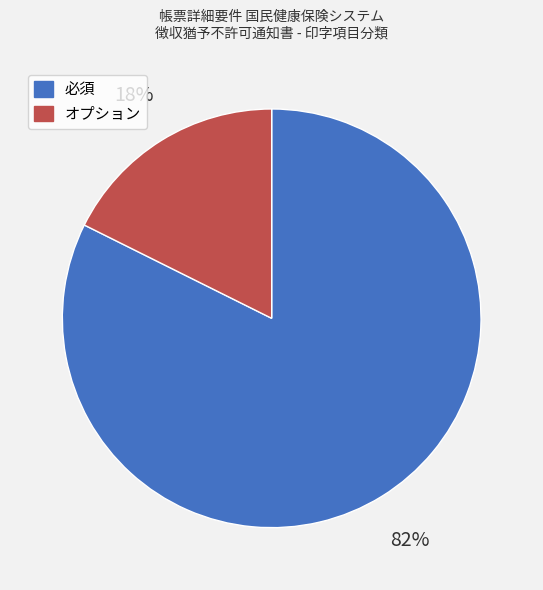

Is it true that 必須 is 82% of the pie?

True